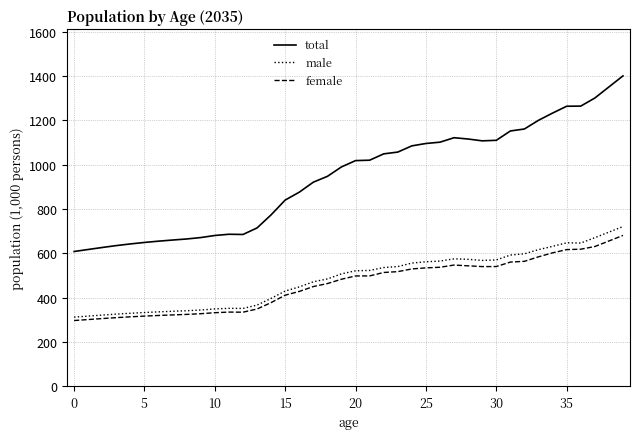

Which series has the largest total across all categories?

total